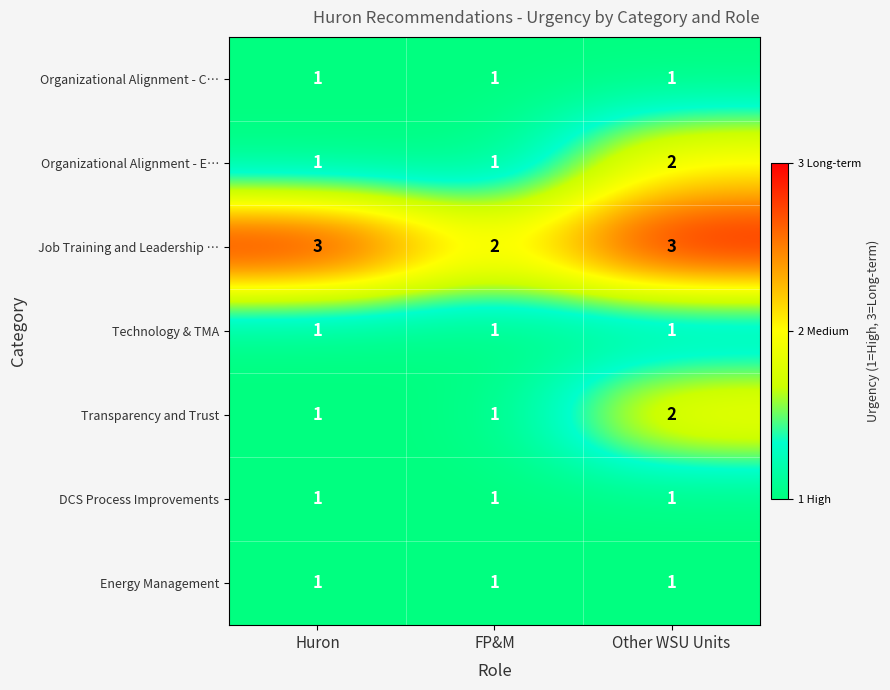

What is the total value across all series at Other WSU Units?

11